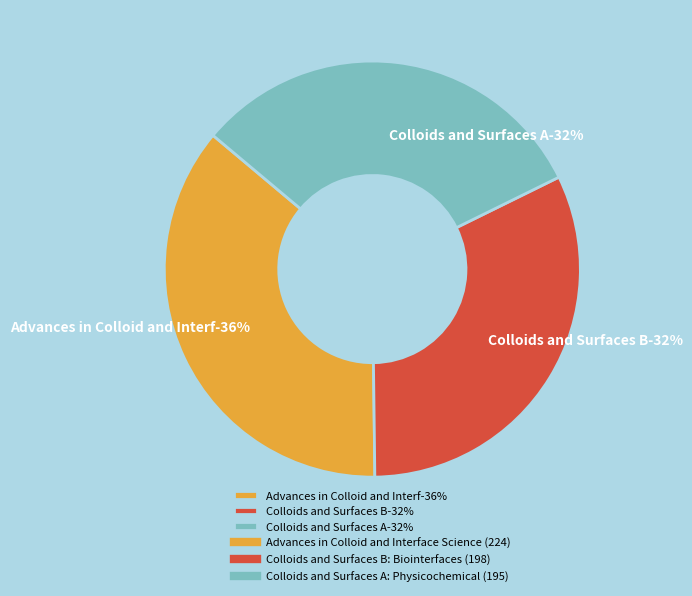

Do Colloids and Surfaces A: Physicochemical and Colloids and Surfaces B: Biointerfaces together represent more than half of the pie?

Yes